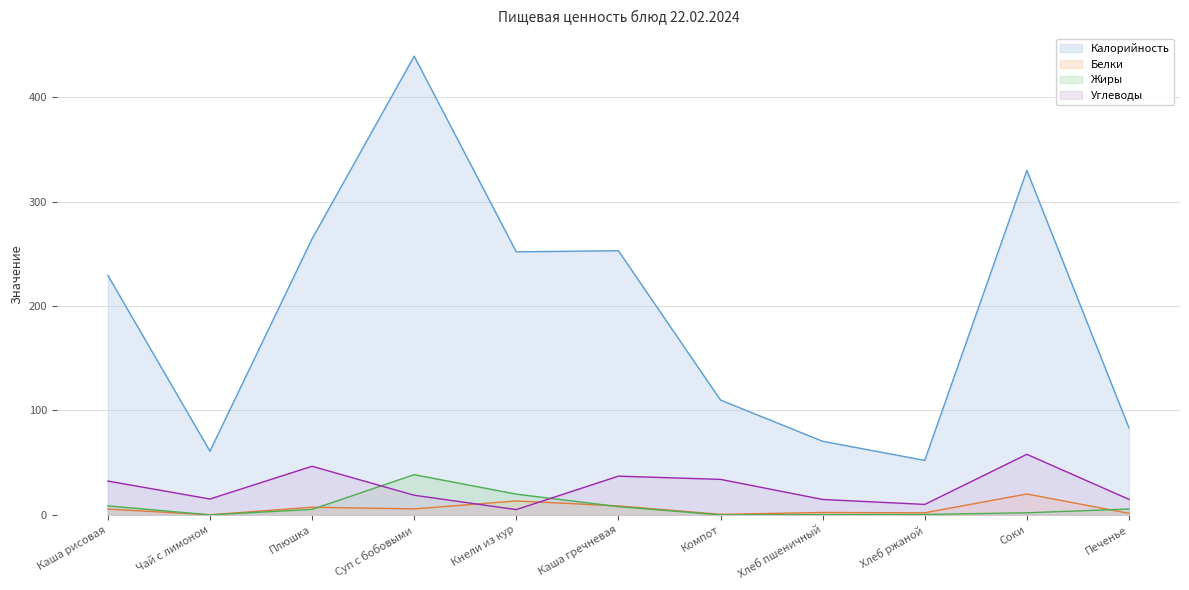

List the labels in order of Жиры value, largest first.

Суп с бобовыми, Кнели из кур, Каша рисовая, Каша гречневая, Печенье, Плюшка, Соки, Хлеб ржаной, Хлеб пшеничный, Чай с лимоном, Компот